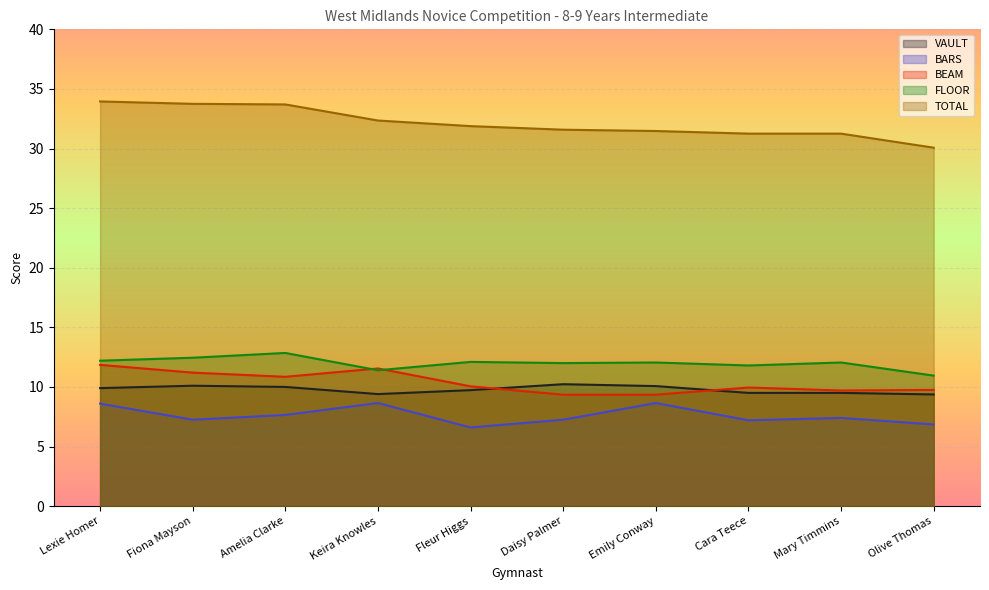

What is the highest value of the FLOOR series?

12.8